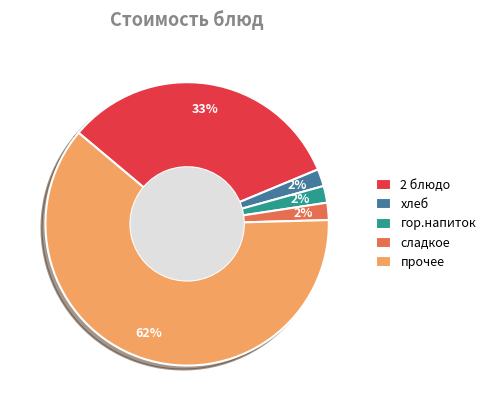

To the nearest percent, what portion does сладкое represent?

2%